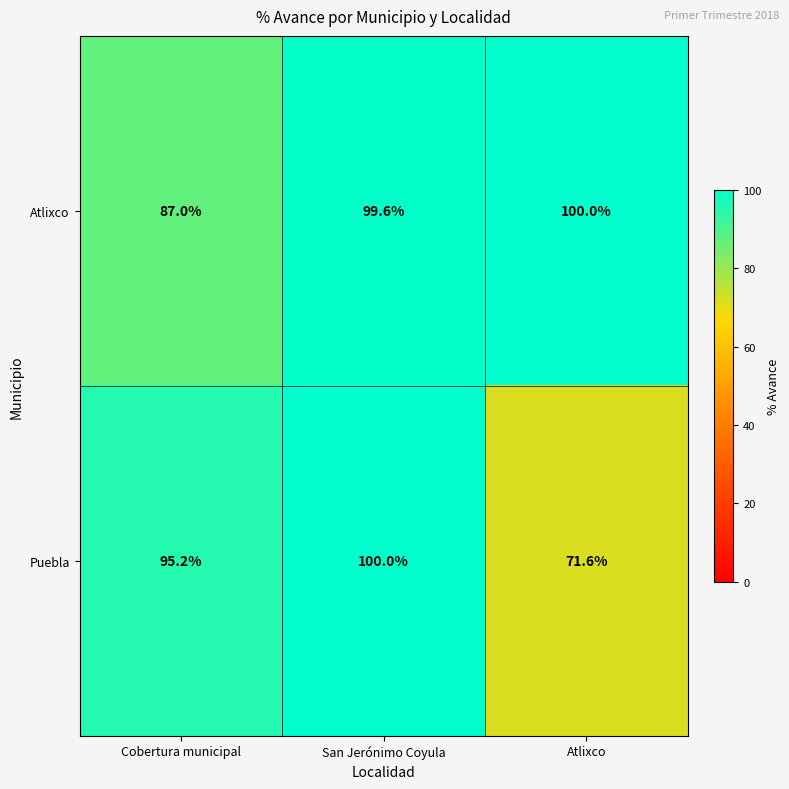

Reading left to right, transcribe all the data shown in this chart.

Atlixco: 87.0	99.6	100.0
Puebla: 95.2	100.0	71.6